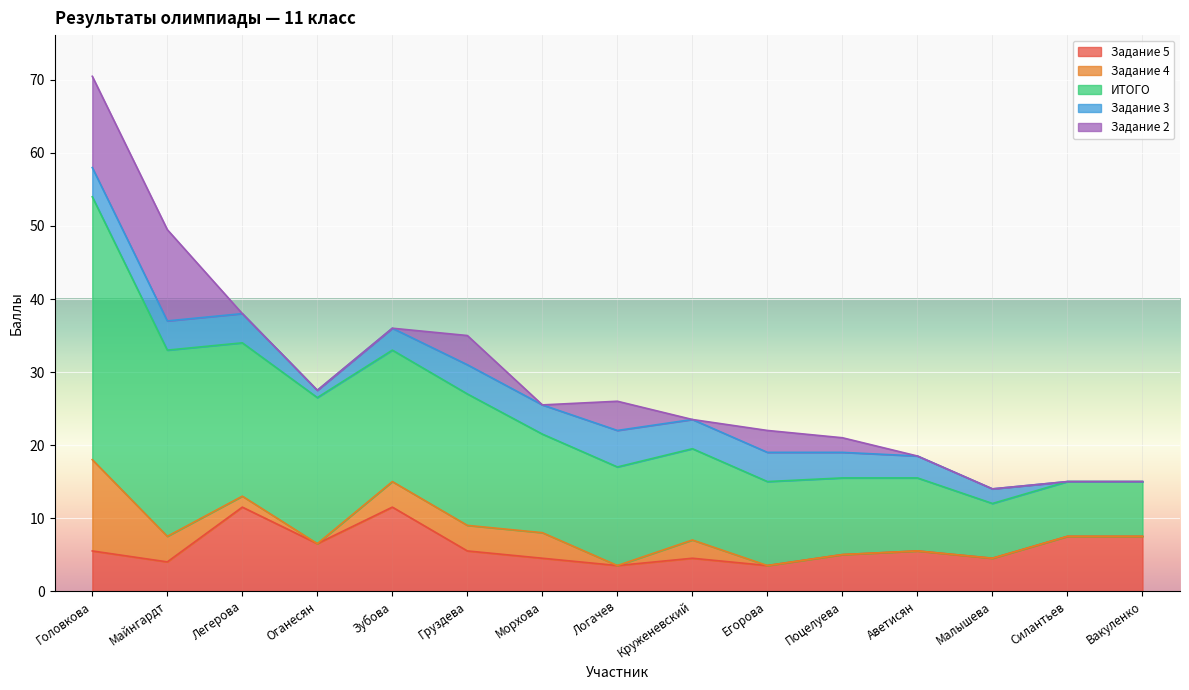

Which series has the widest spread of values?

ИТОГО